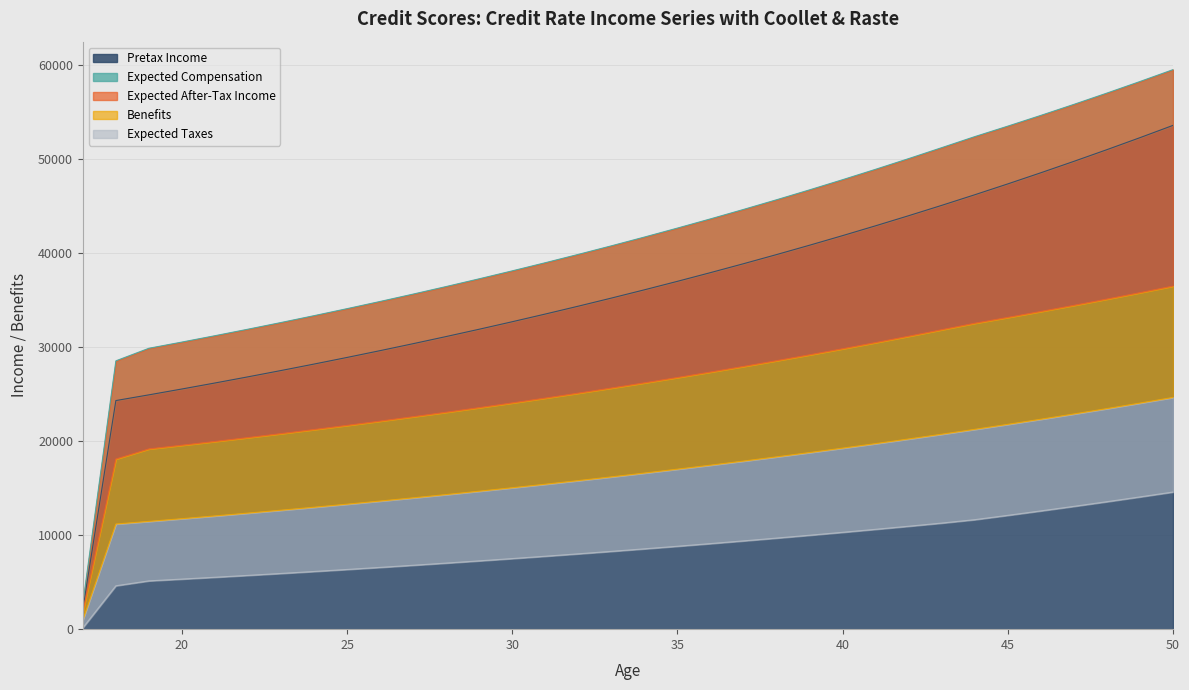

True or false: Expected After-Tax Income and Benefits intersect in this chart.

False